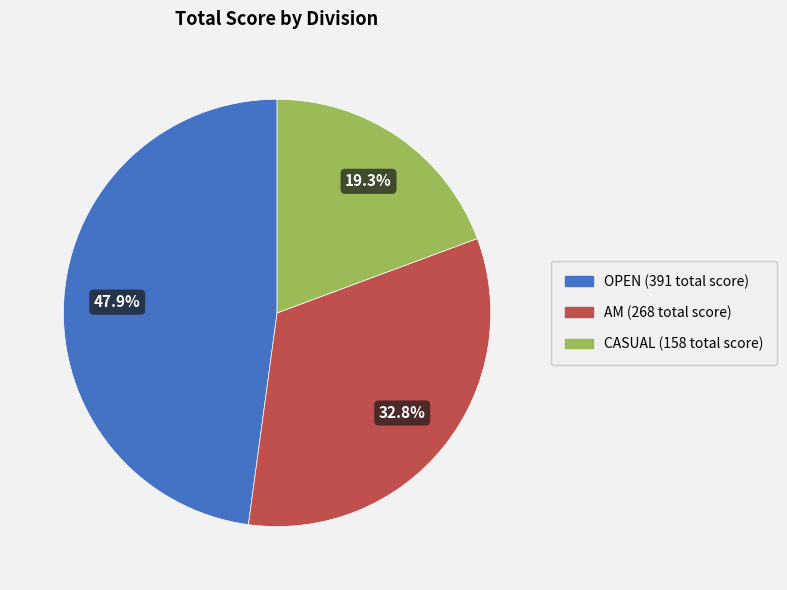

Is there any slice that represents more than half of the pie?

No